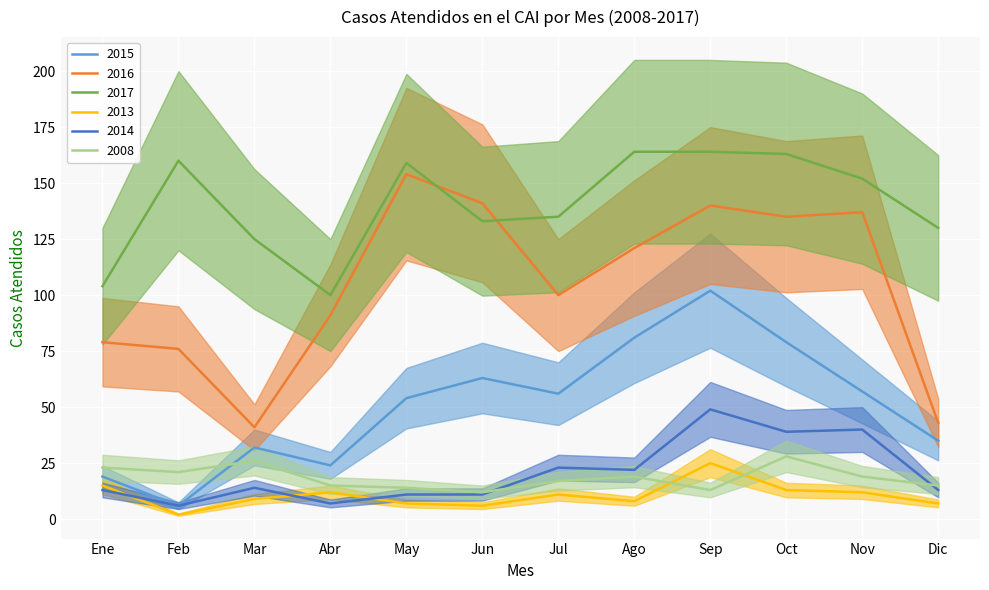

Rank the series by their maximum value, from highest to lowest.

2017, 2016, 2015, 2014, 2008, 2013